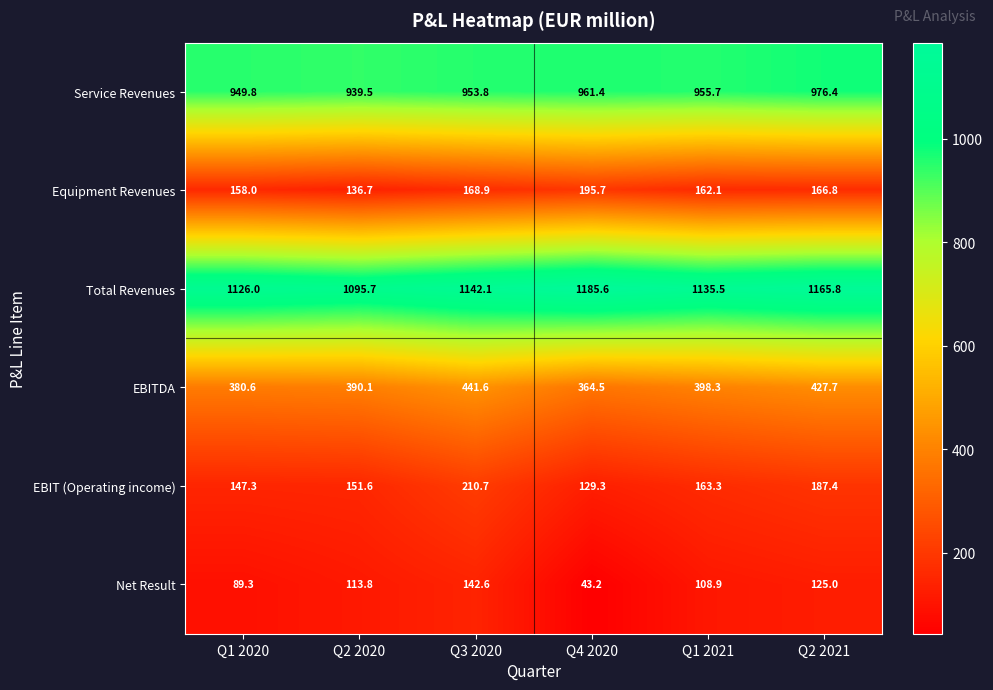

What is the spread (max minus min) of values at Q2 2020?

981.9